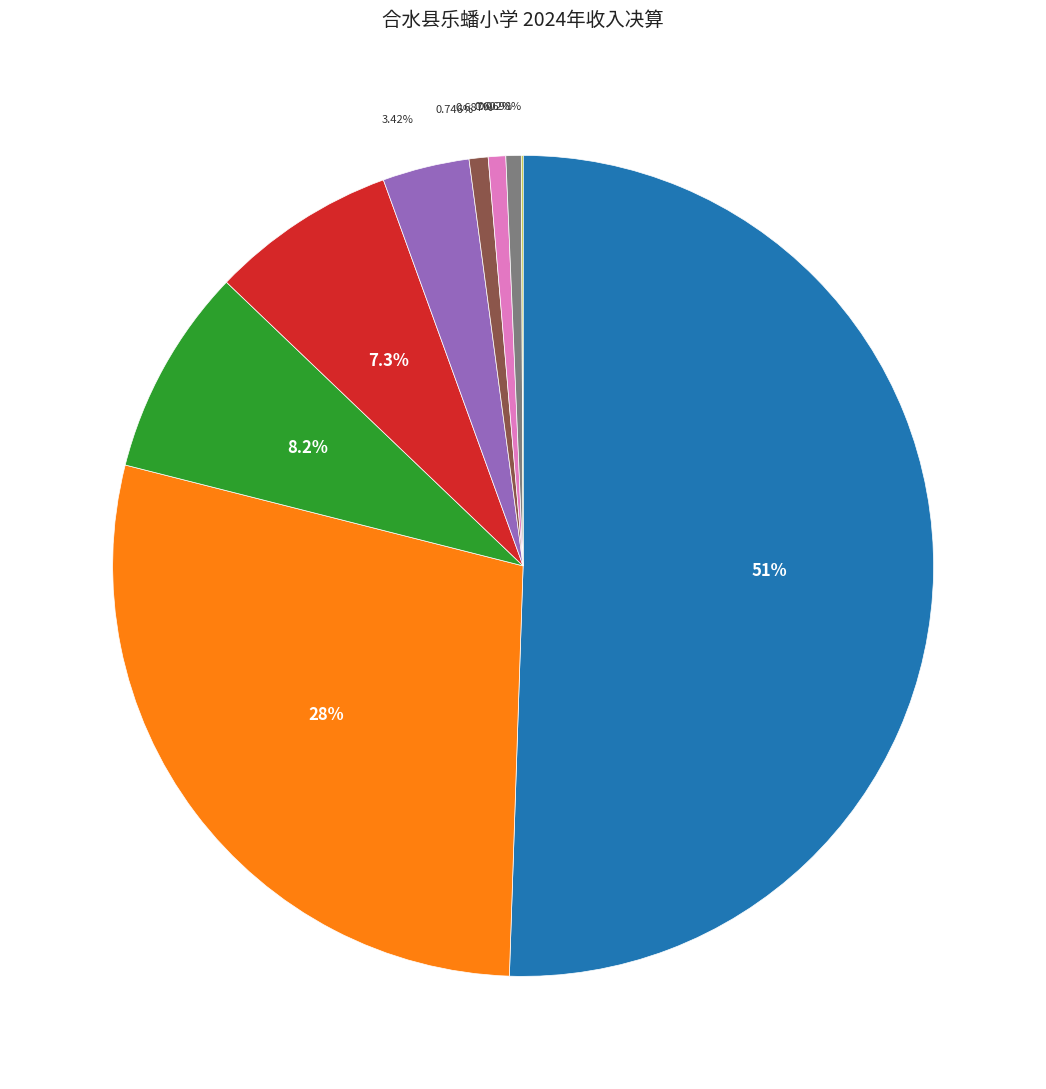

How many segments does this pie chart have?

9